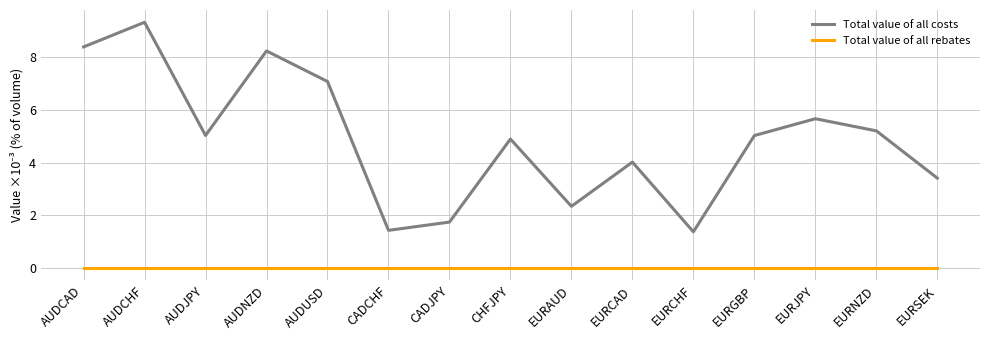

Count the number of categories in the chart.

15